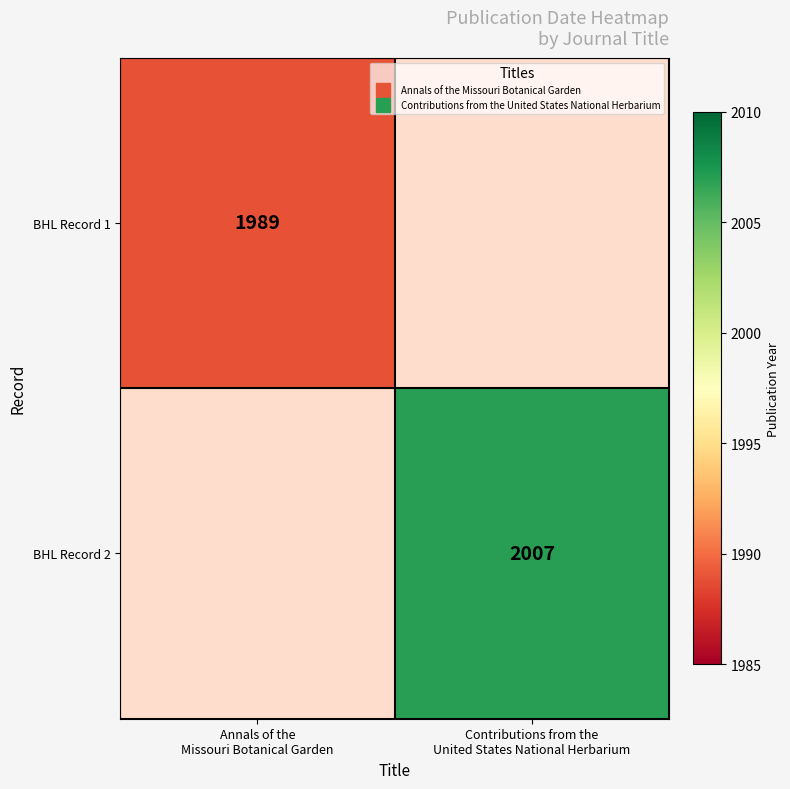

Which series has the largest range (max minus min)?

BHL Record 1